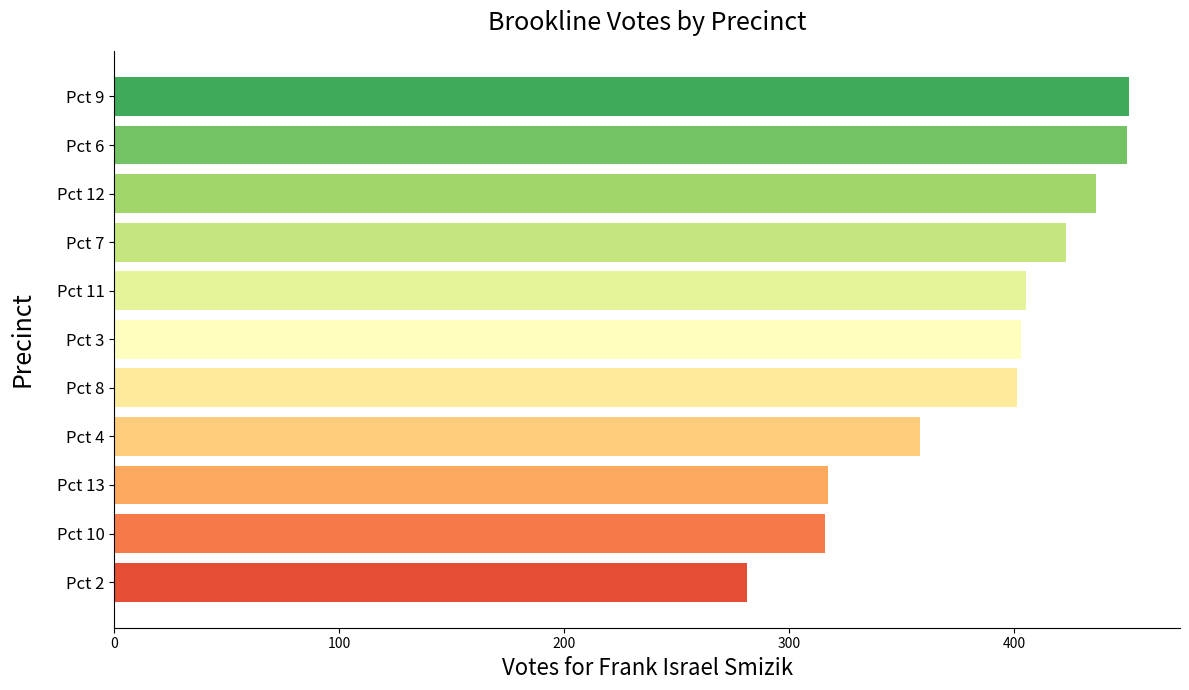

Count the number of data series in this chart.

1